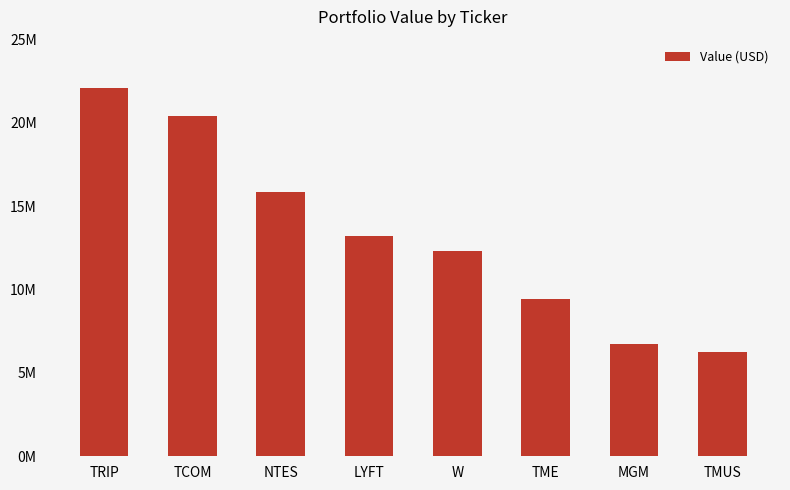

What position from the right is MGM?

2